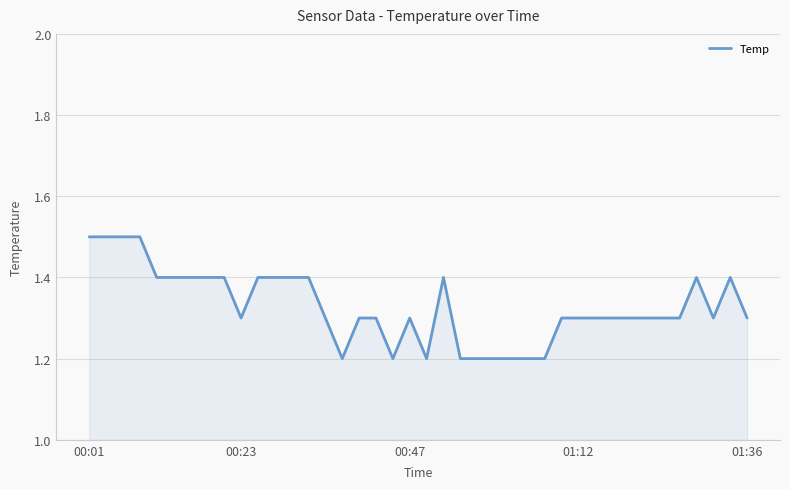

Count the number of categories in the chart.

40